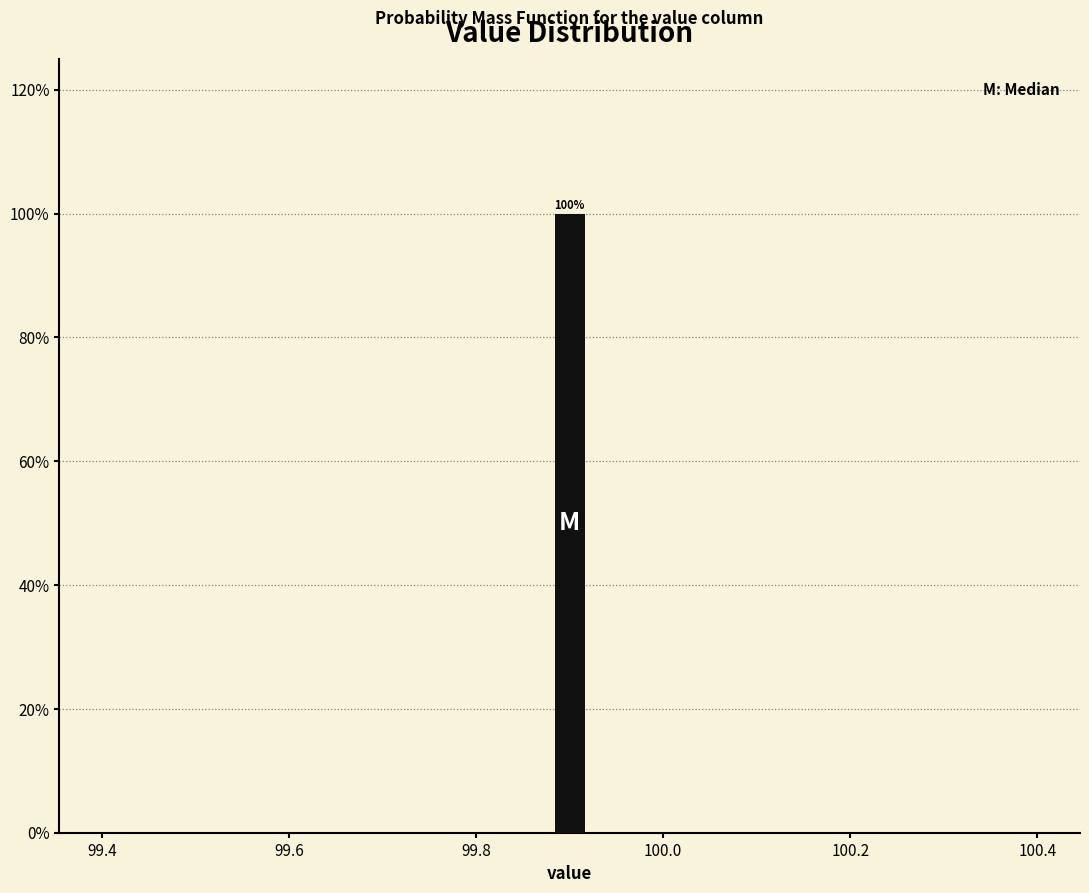

Read against the x-axis, roughly where is the centre of the tallest bar?

99.90